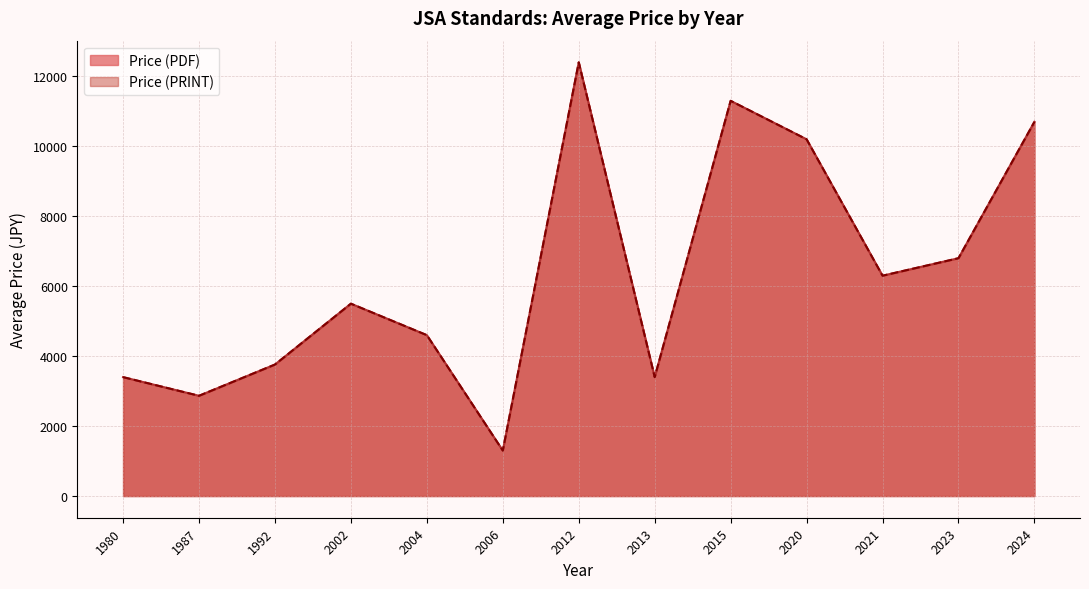

Does the chart display data point markers on the line(s)?

No